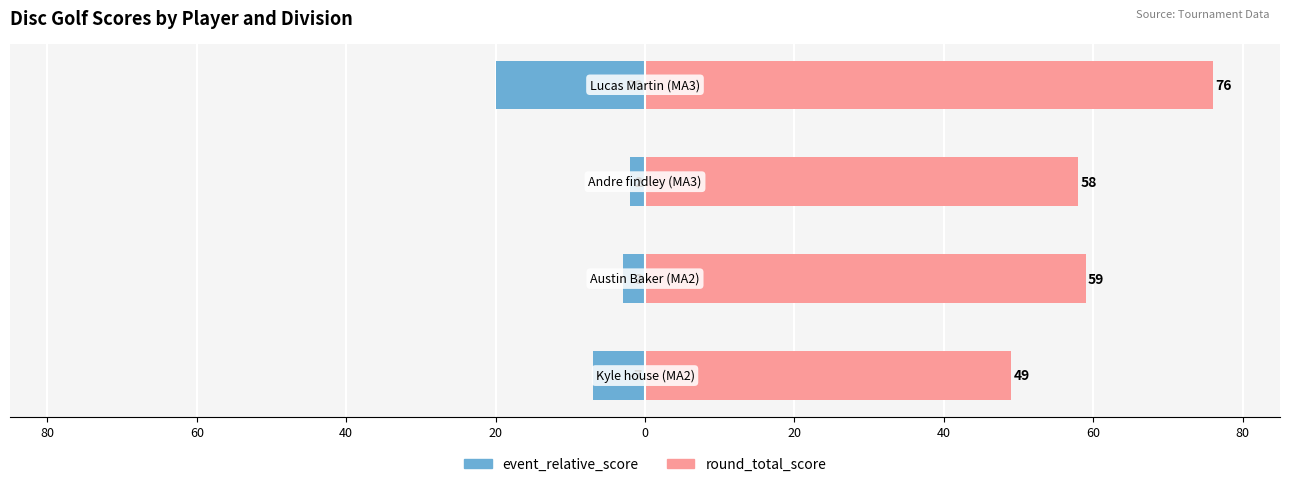

What is the value of the round_total_score bar at the 3rd from the left?

58